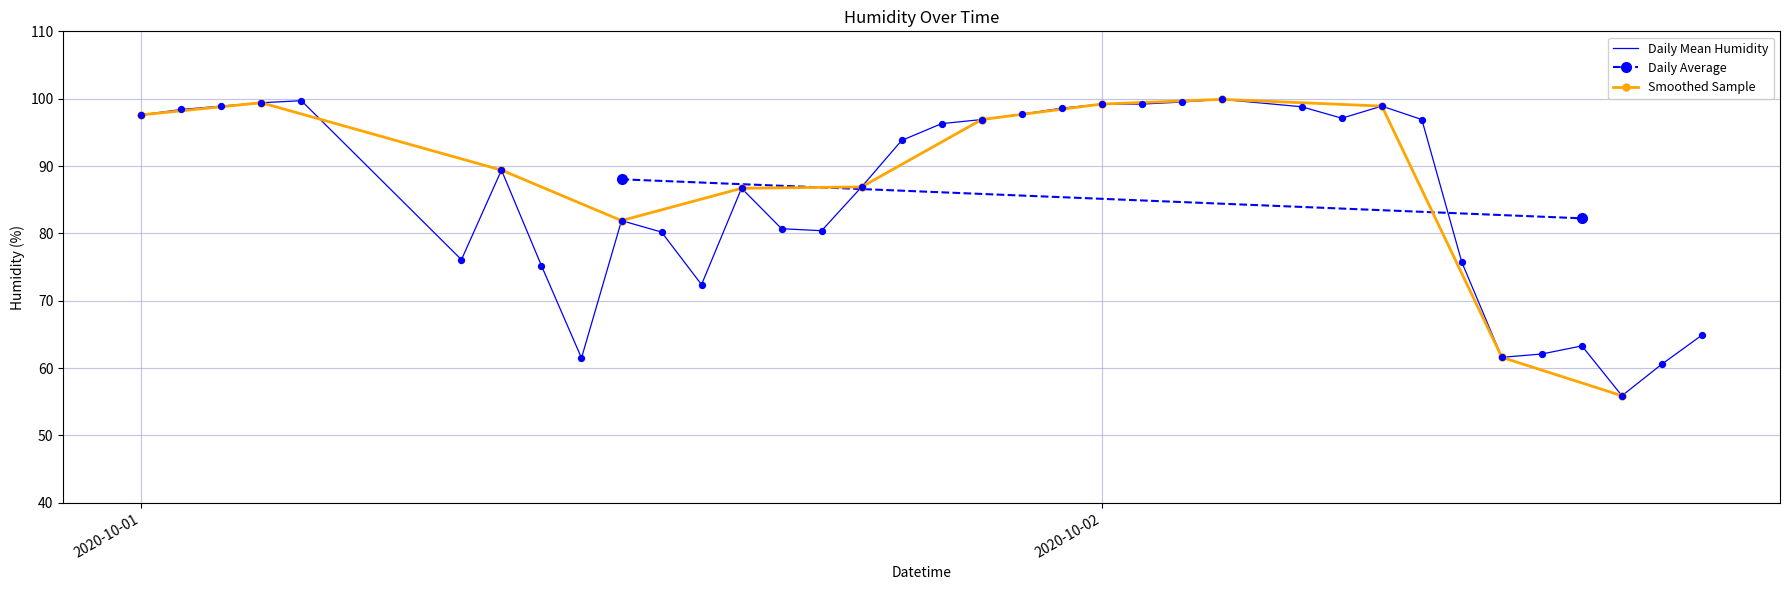

Which has a higher value, 2020-10-02 06:00 or 2020-10-01 01:00?

2020-10-01 01:00